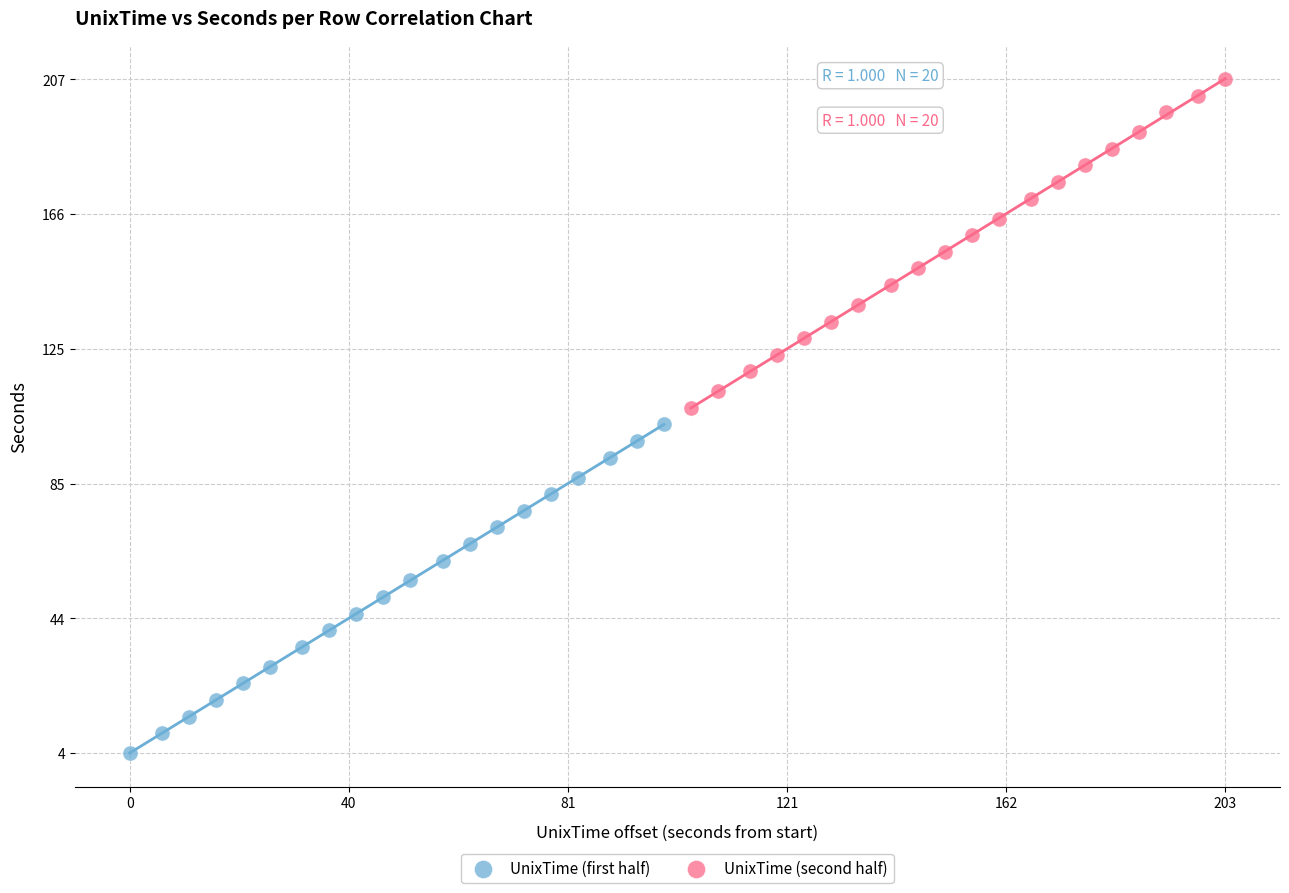

What are all the series names shown in the legend?

UnixTime (first half), UnixTime (second half)